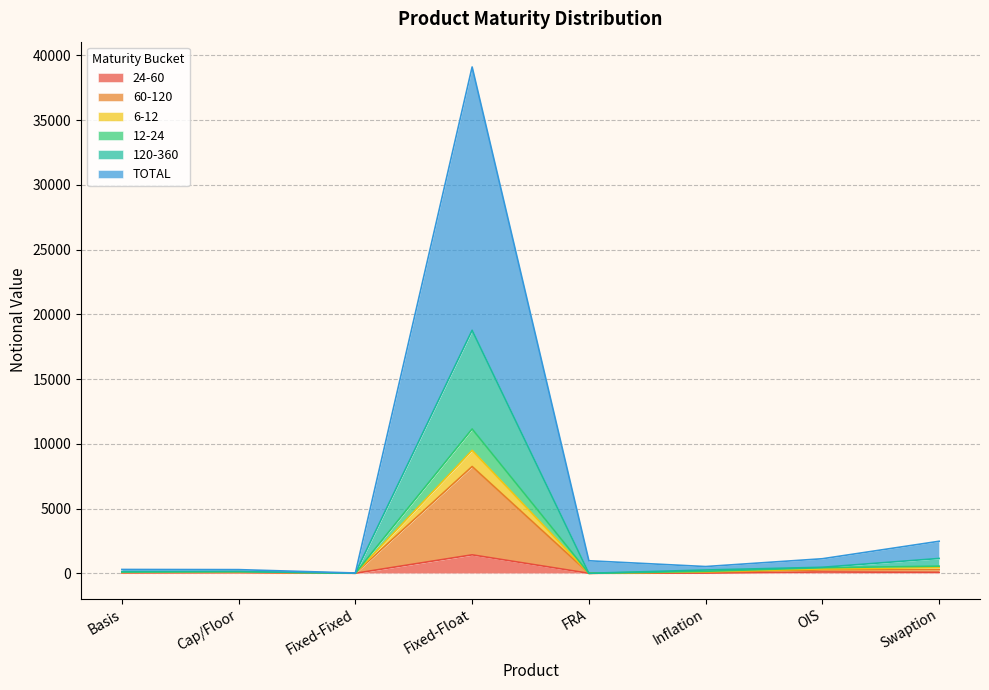

The 12-24 series shows 53 at Inflation. True or false?

False